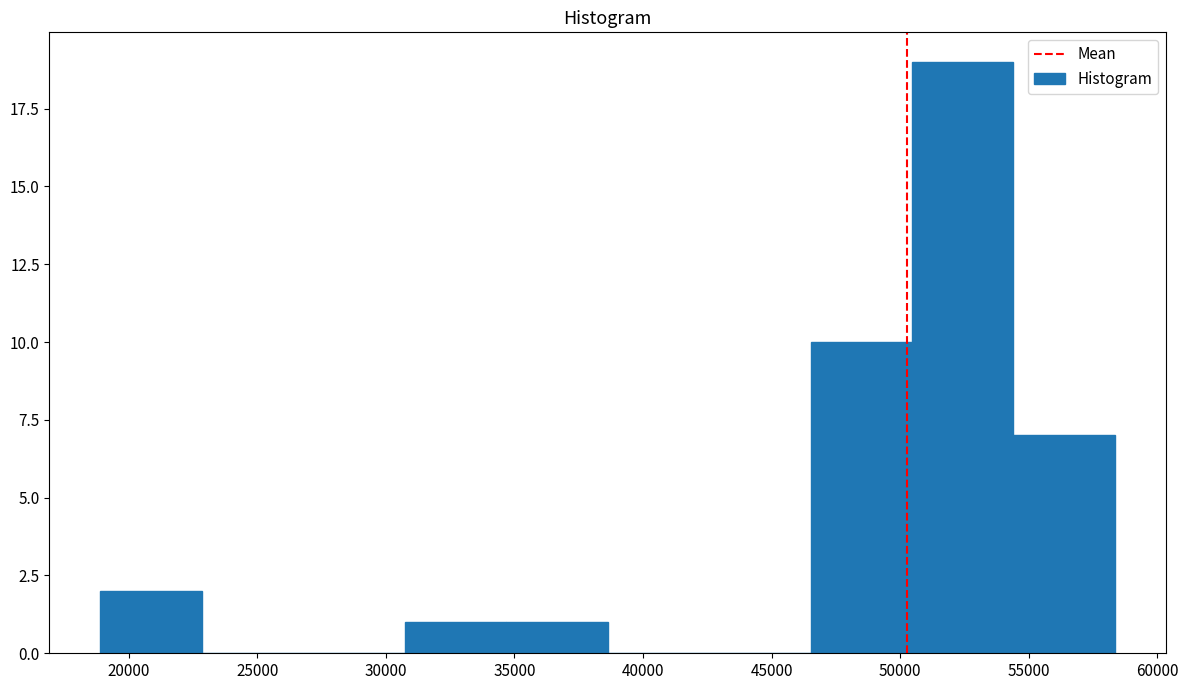

Which range on the x-axis has the tallest bar?

50500 to 54500